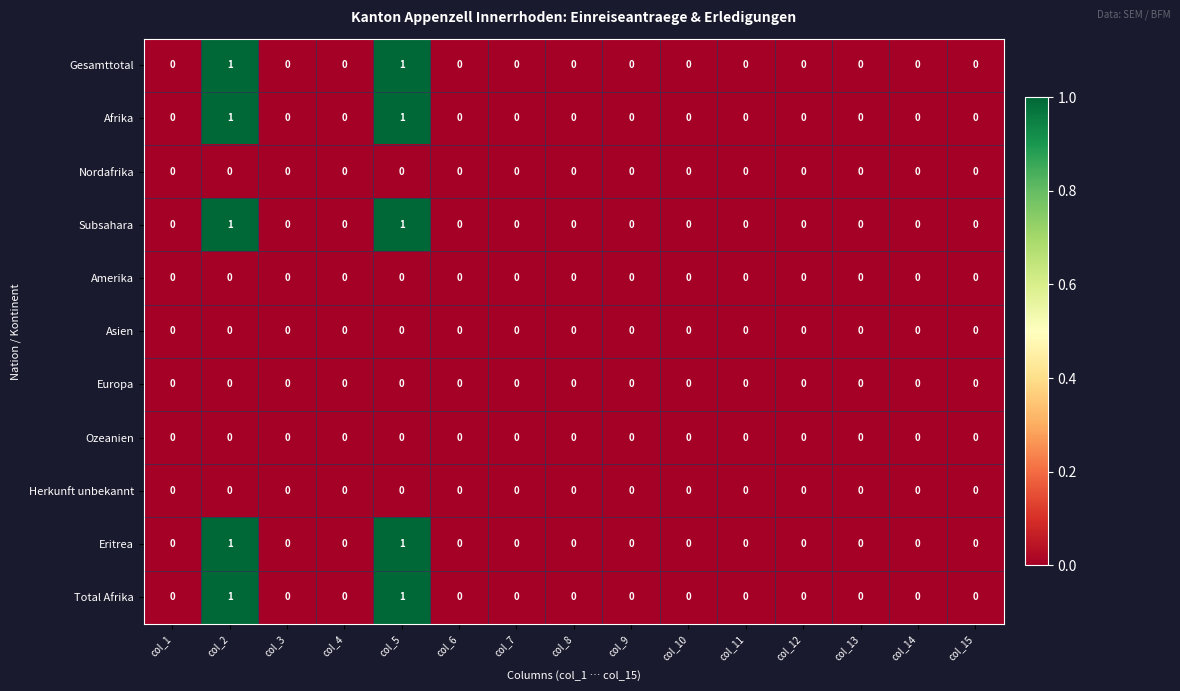

The value of Gesamttotal at col_15 is 0. True or false?

True